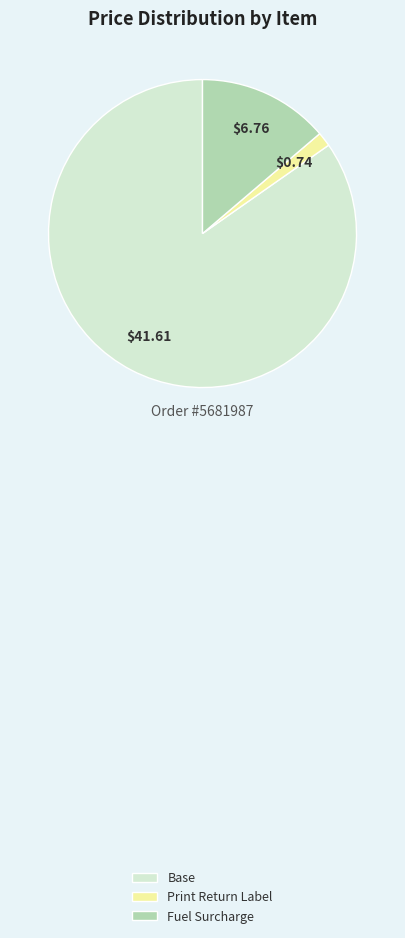

Which category accounts for the majority?

Base